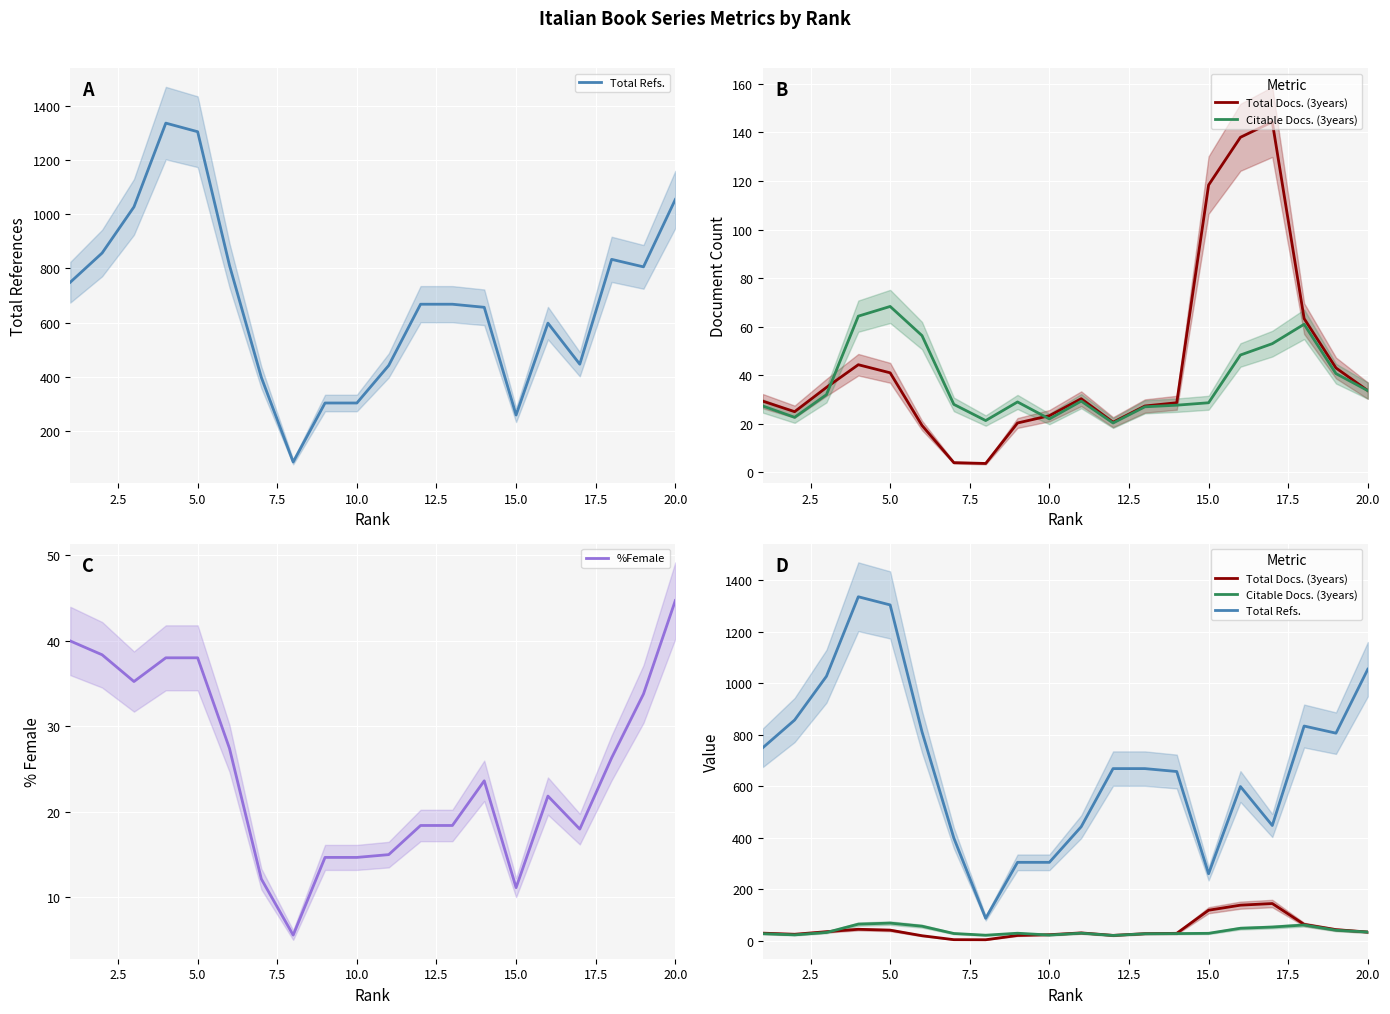

Which category has the highest value in the %Female series?

20.0